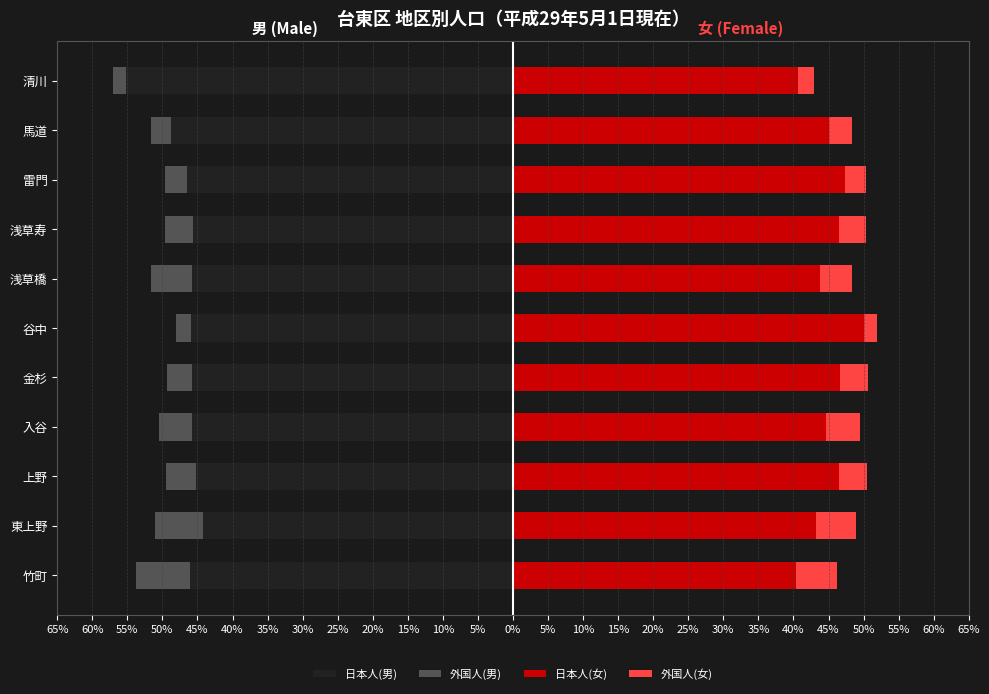

Is it true that 日本人(女) equals 44.7 at 入谷?

True